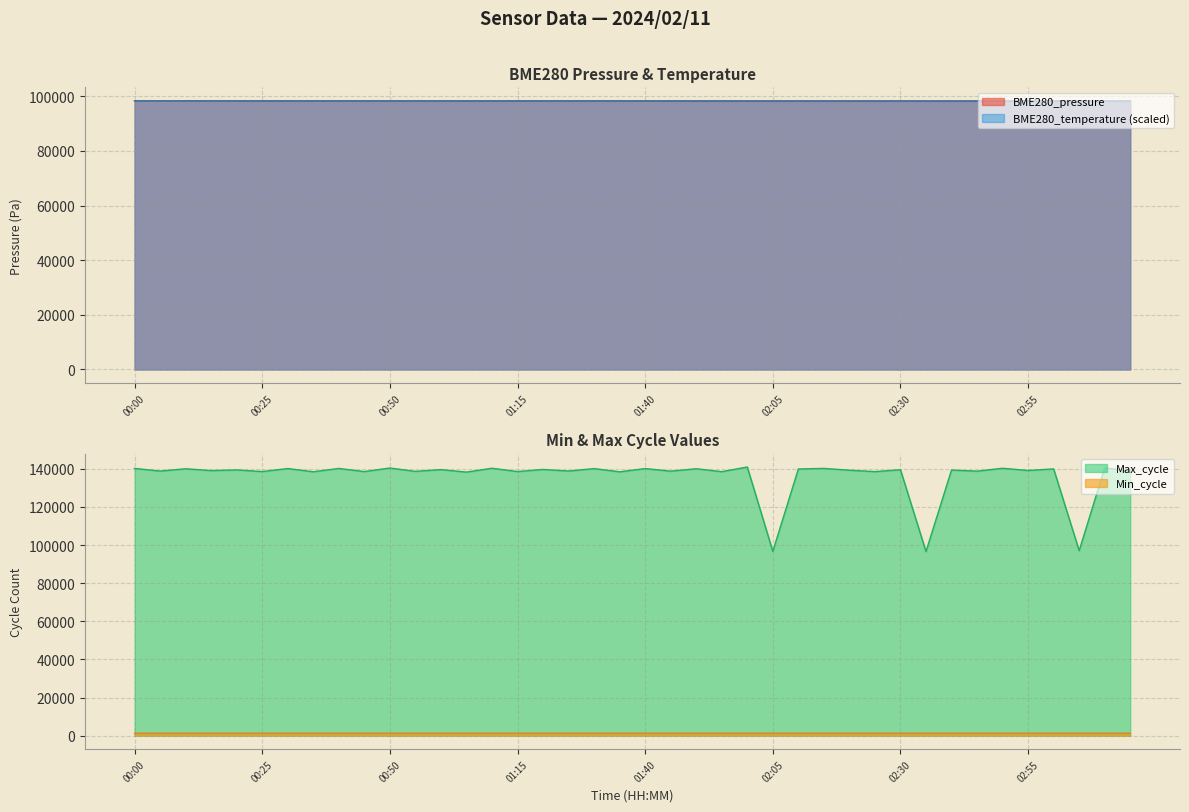

What is the highest value of the BME280_temperature (scaled) series?

98377.9